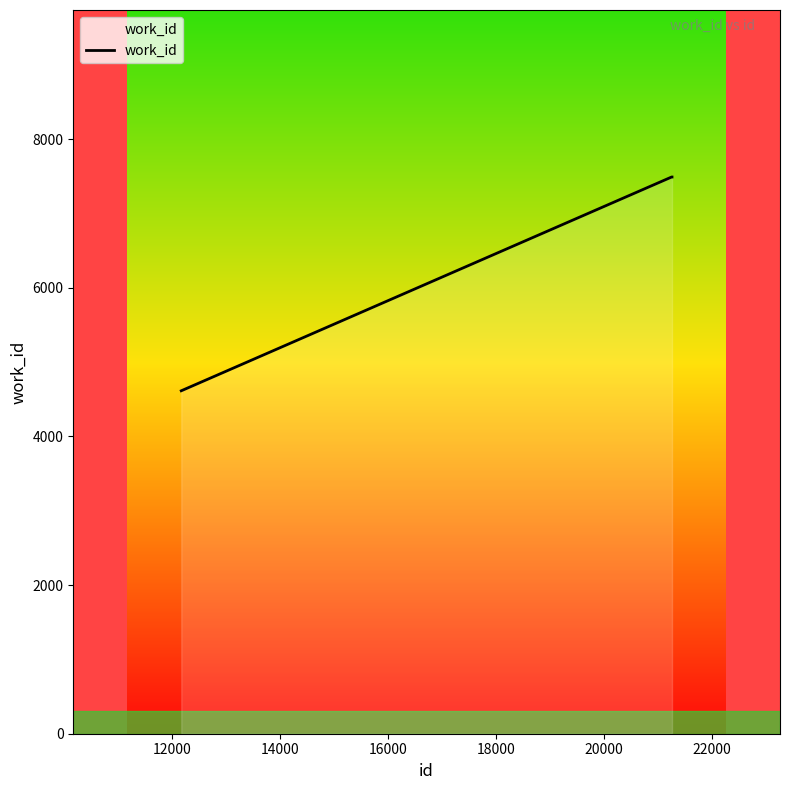

What is the difference between the maximum and minimum values?

2876